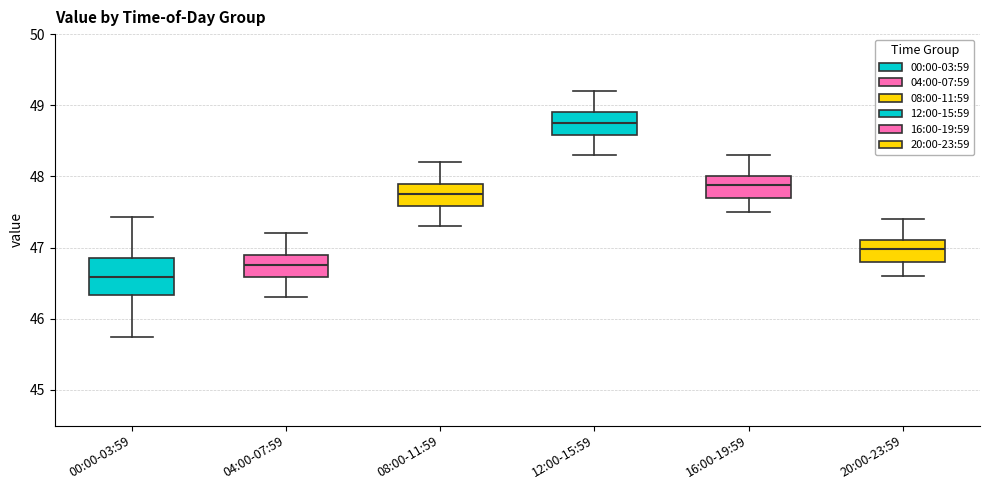

Which box's median line is the highest?

12:00-15:59